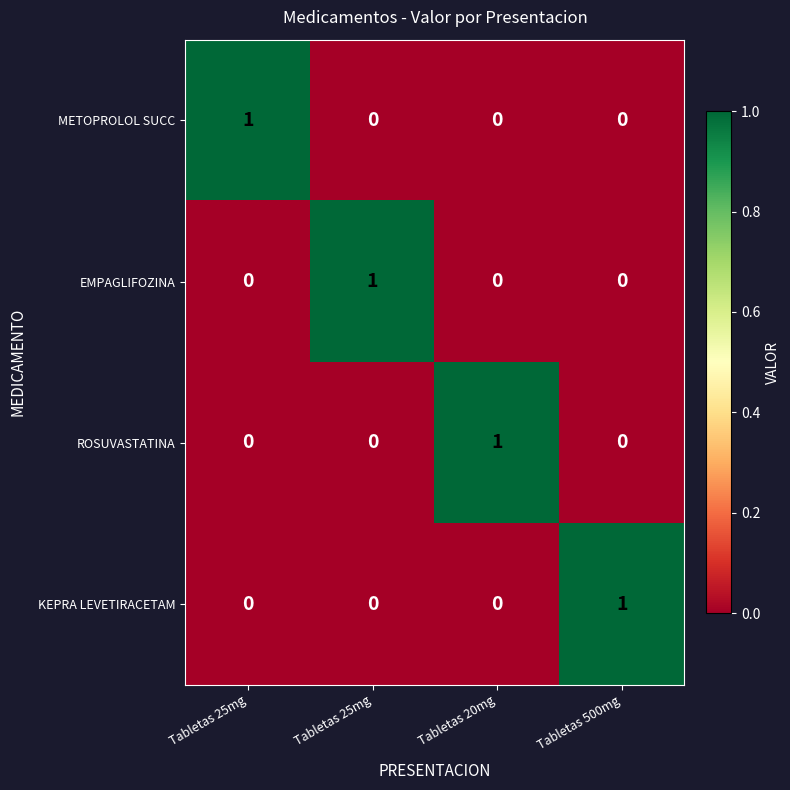

How many values in the ROSUVASTATINA series exceed 0?

1